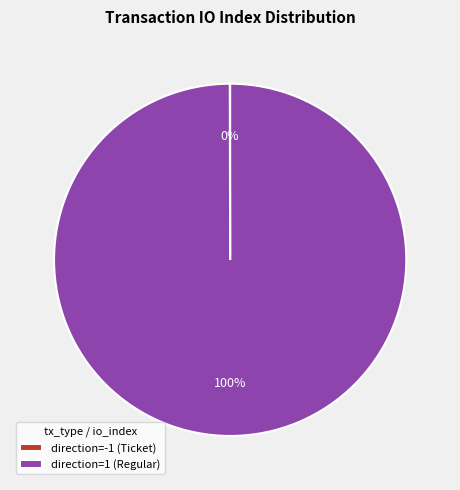

Which slice is the largest?

direction=1 (Regular)